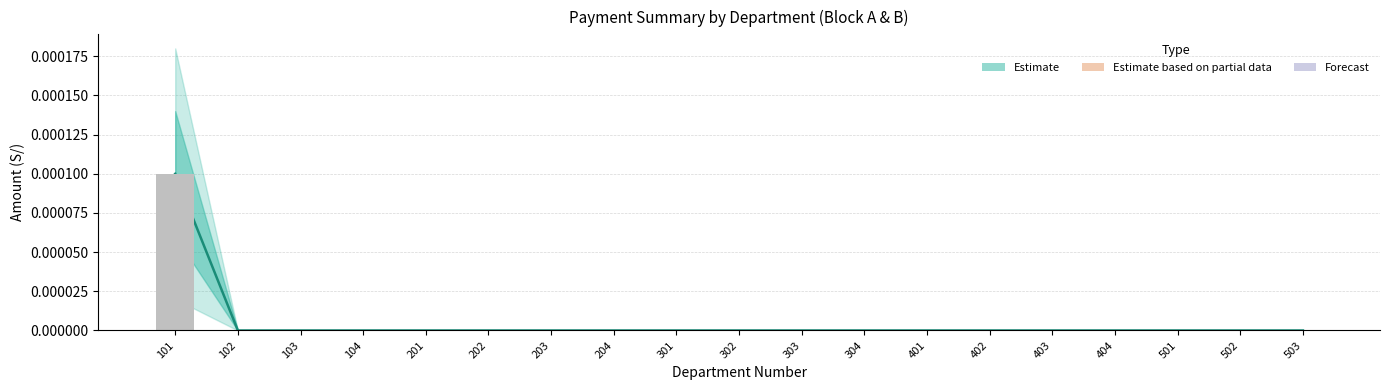

How many DIF/M3 (Block A) values are between 0 and 1?

19